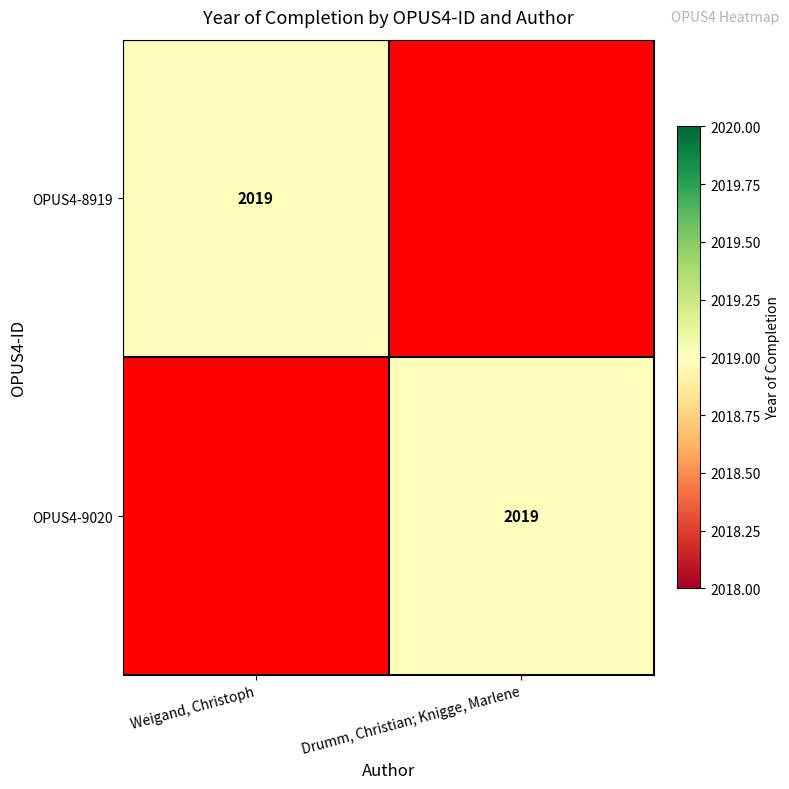

True or false: OPUS4-8919 has a value of 3153 at Weigand, Christoph.

False